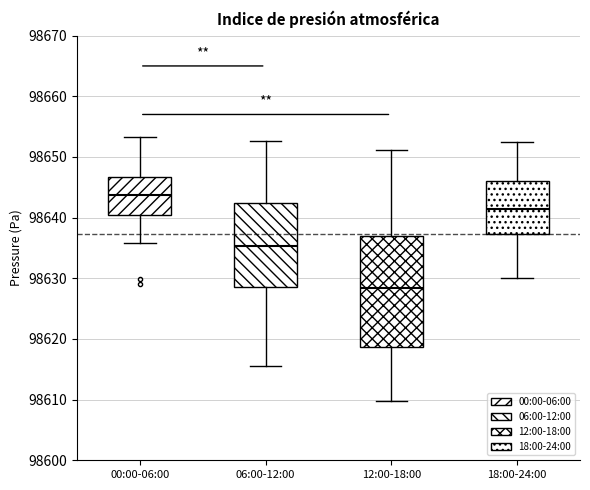

Where is the lower edge of the box for 00:00-06:00 on the y-axis? The values are not printed on the chart, so give them approximately, as read against the axis.

98640